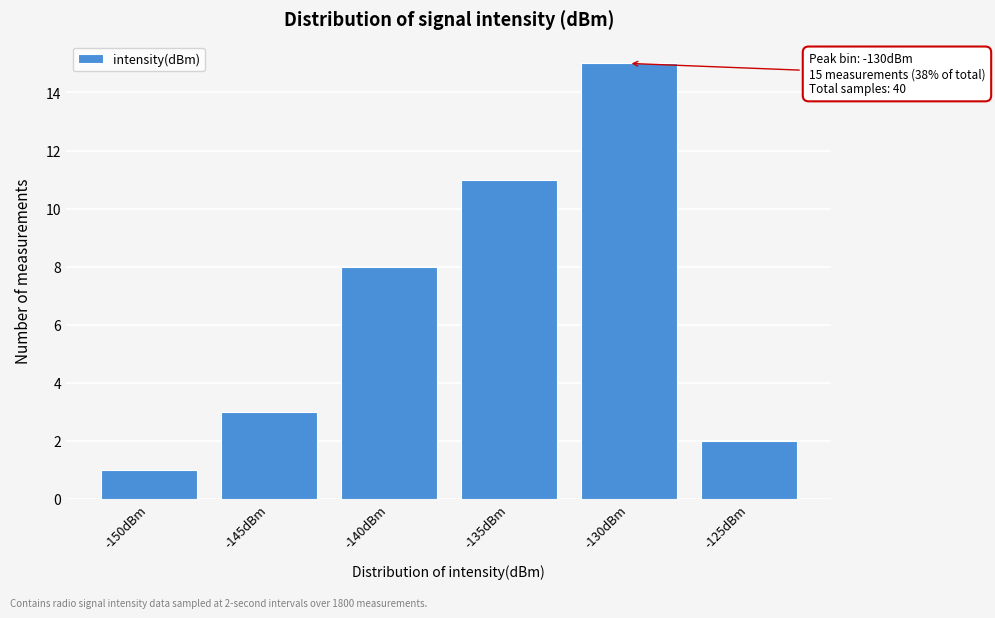

Reading right to left, what are all the values shown in this chart?

2	15	11	8	3	1